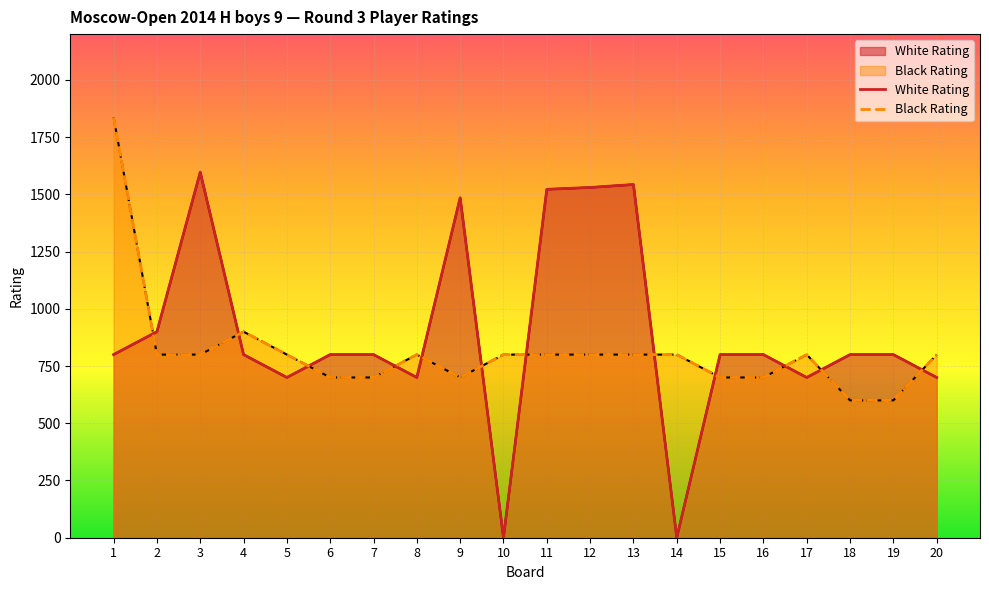

True or false: Black Rating and White Rating intersect in this chart.

True